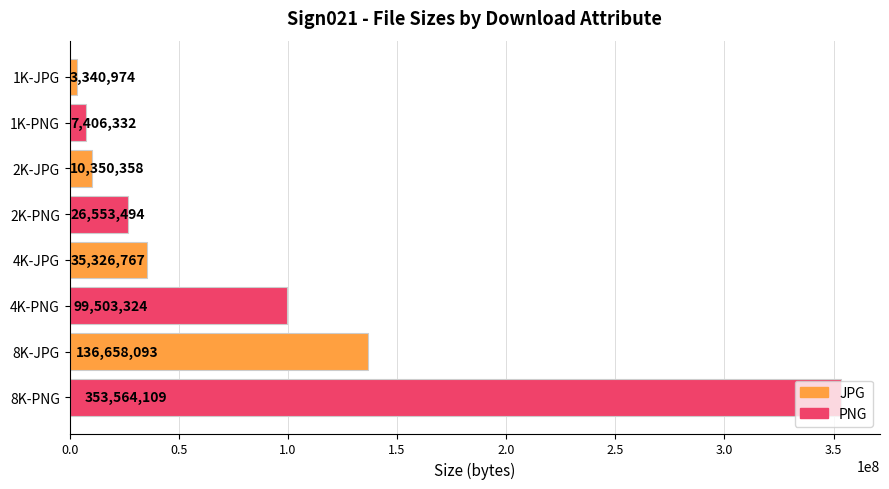

Which category has the lowest value across all series?

1K-JPG